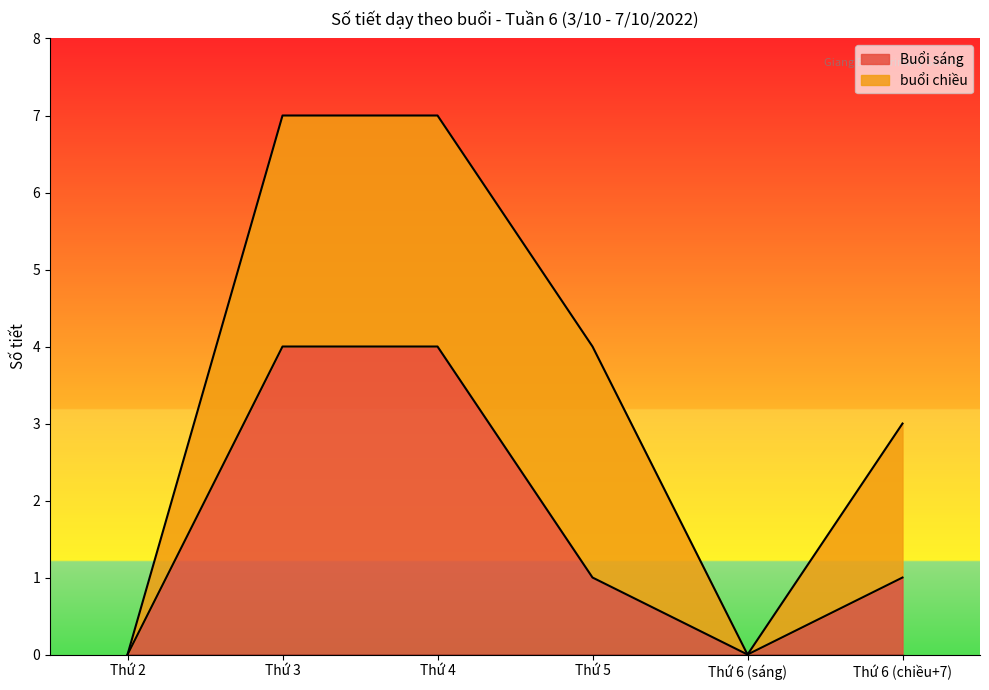

What is the sum of the values at Thứ 4 and Thứ 6 (sáng)?

4